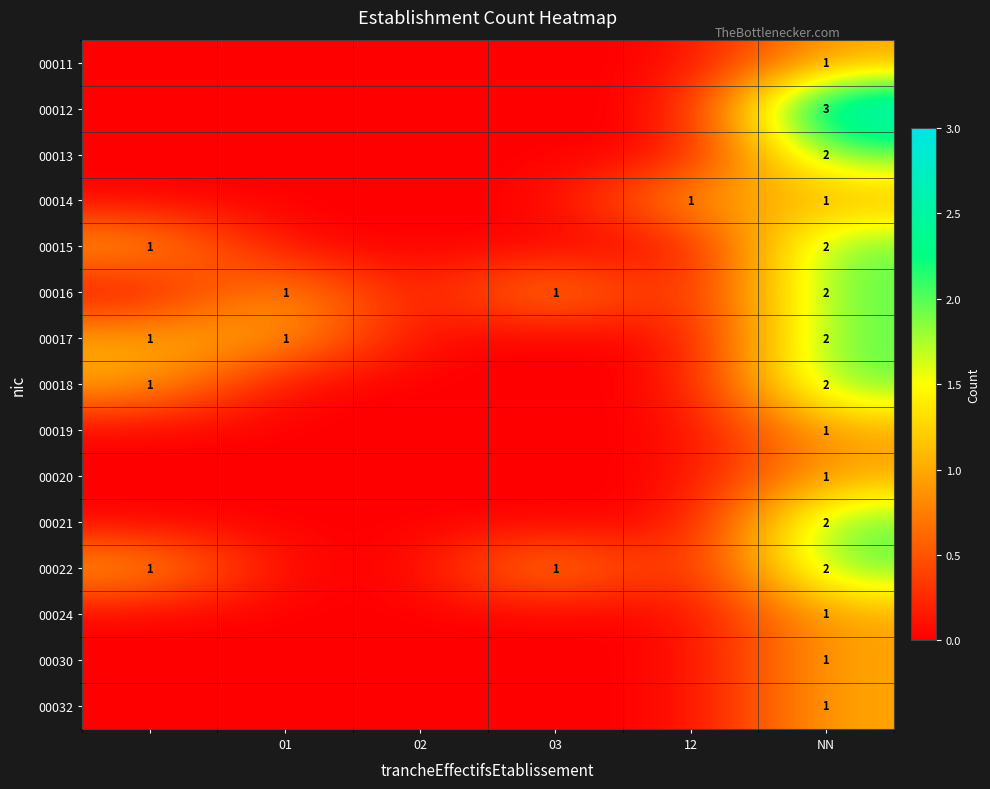

Is it true that 00019 equals 0 at NN?

False